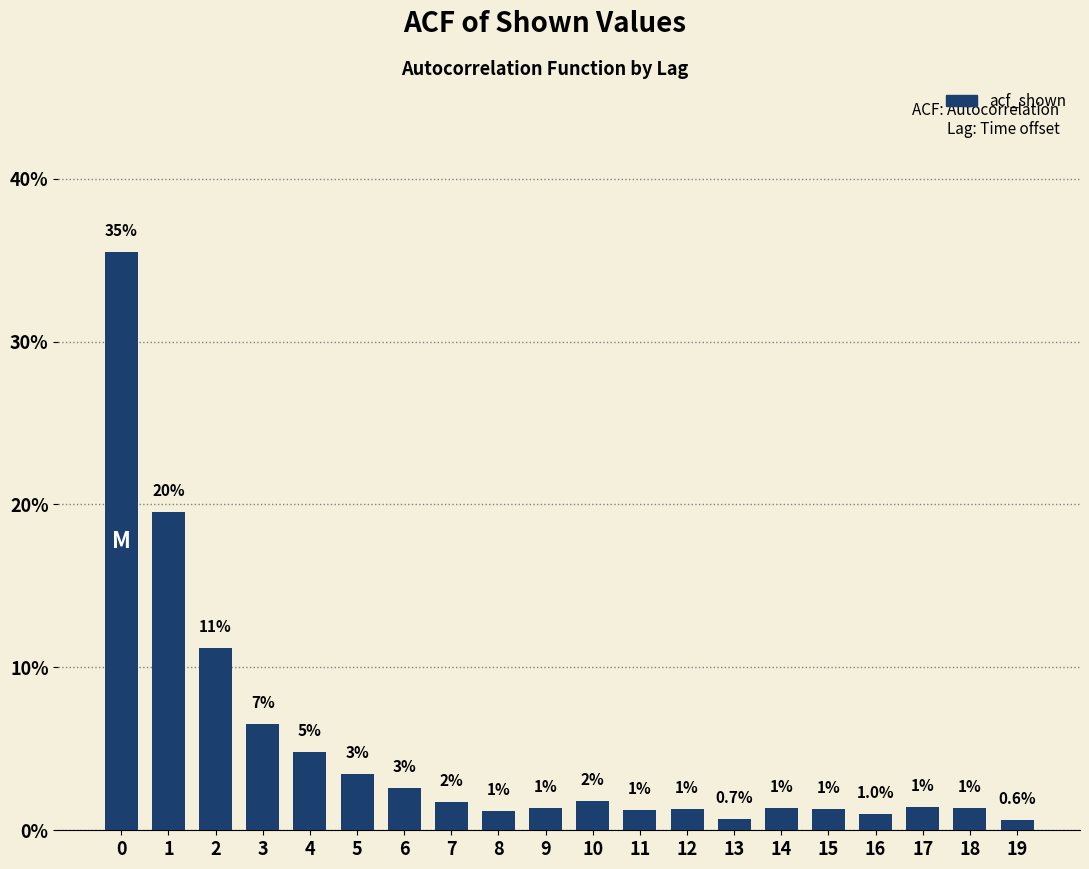

Does the chart contain any negative values?

No